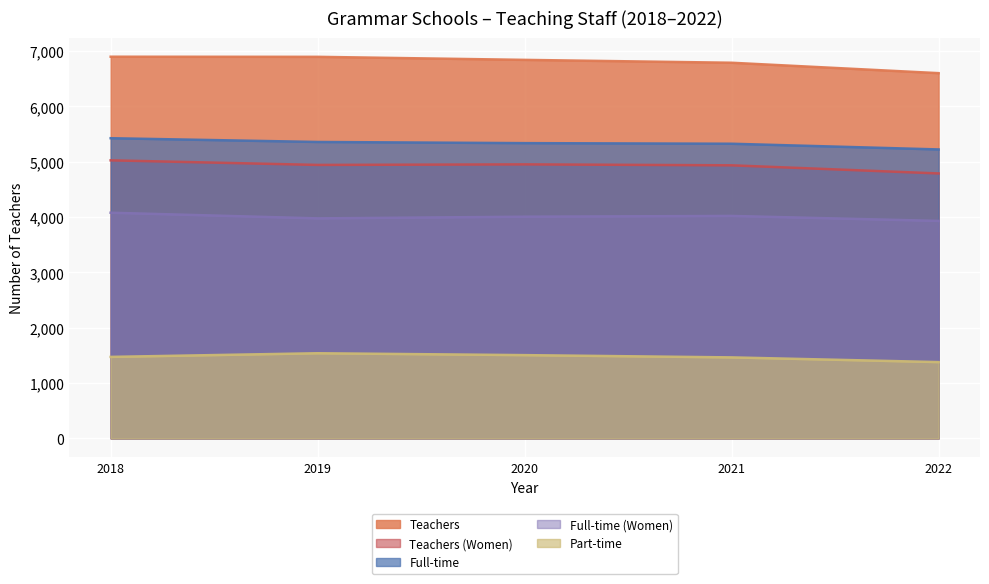

Is the value of Teachers (Women) at 2019 greater than the value of Full-time (Women) at 2018?

Yes